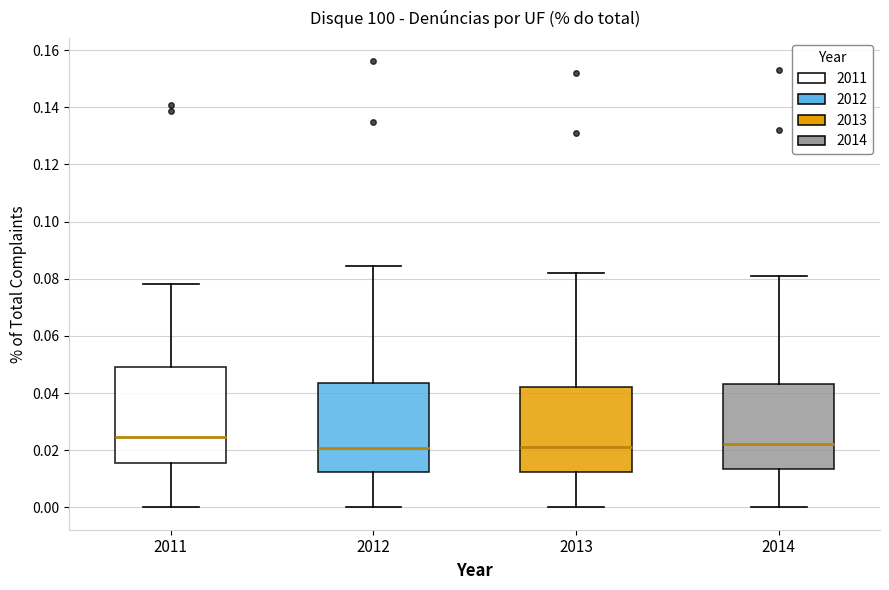

Reading left to right, transcribe this box plot: for each box, give where its median line is, the range the box spans, and where its two whiskers end, as read against the y-axis. The values are not printed on the chart, so give them approximately, as read against the axis.

2011: median 0.024, box 0.016 to 0.050, whiskers 0.000 to 0.078
2012: median 0.020, box 0.012 to 0.044, whiskers 0.000 to 0.084
2013: median 0.022, box 0.012 to 0.042, whiskers 0.000 to 0.082
2014: median 0.022, box 0.014 to 0.044, whiskers 0.000 to 0.082